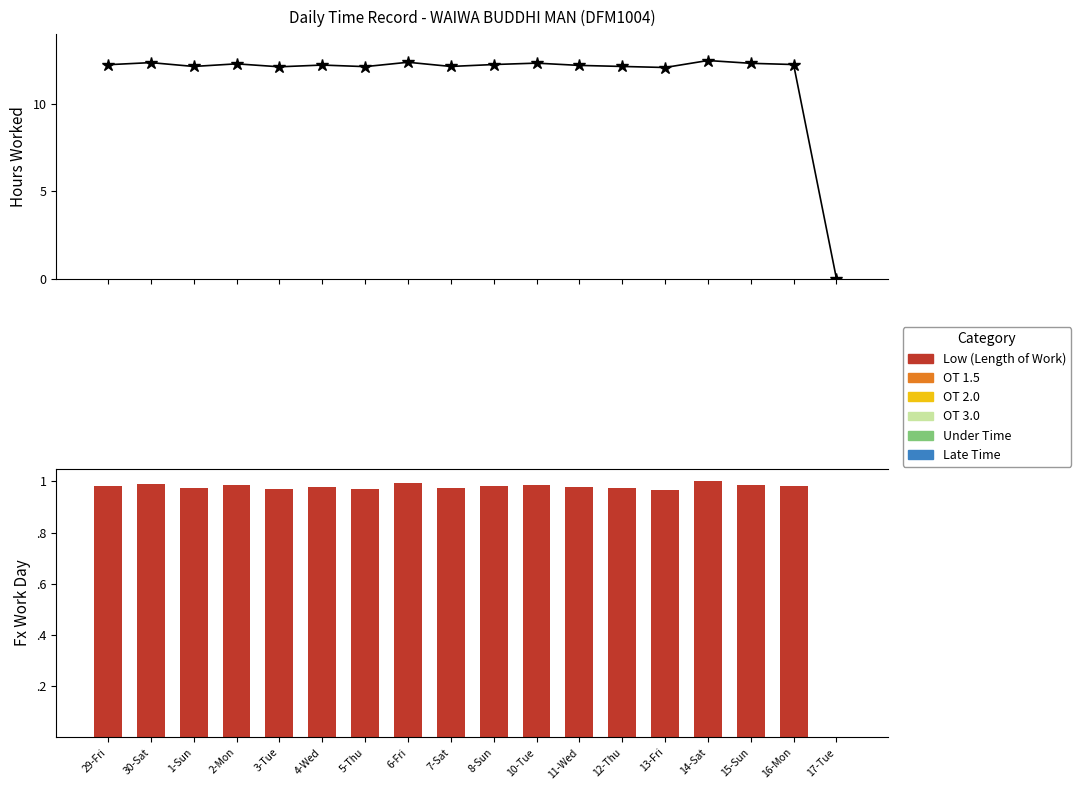

What is the total value across all series at 16-Mon?

1.0